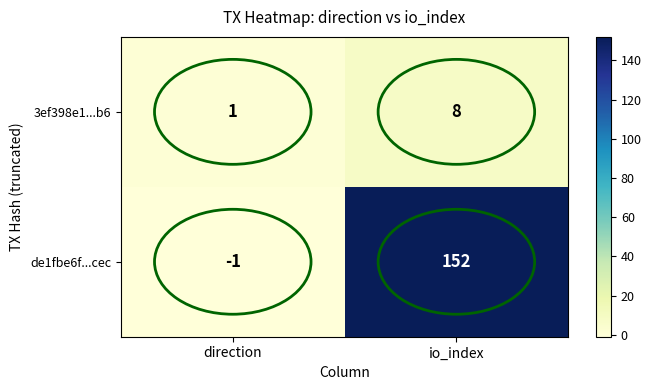

Which category has the lowest value across all series?

direction